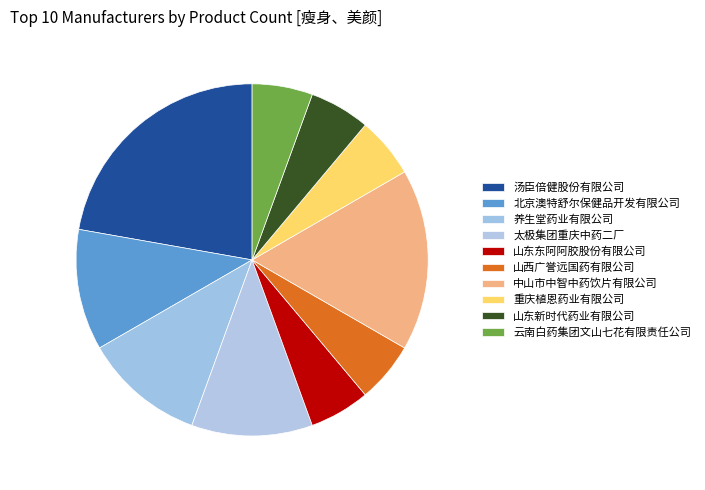

Is there a majority slice in this chart?

No